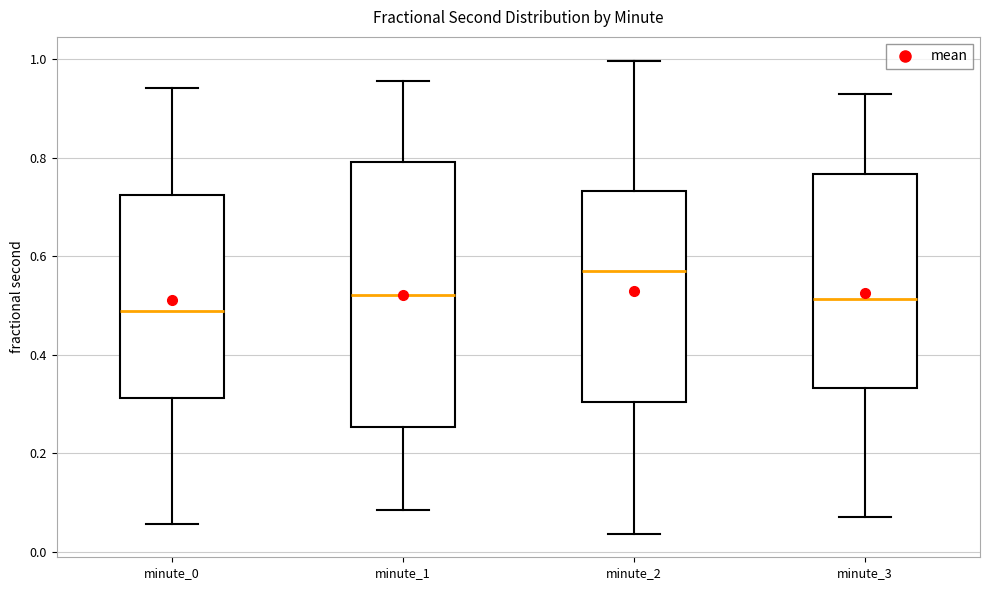

Which box's median line is the highest?

minute_2